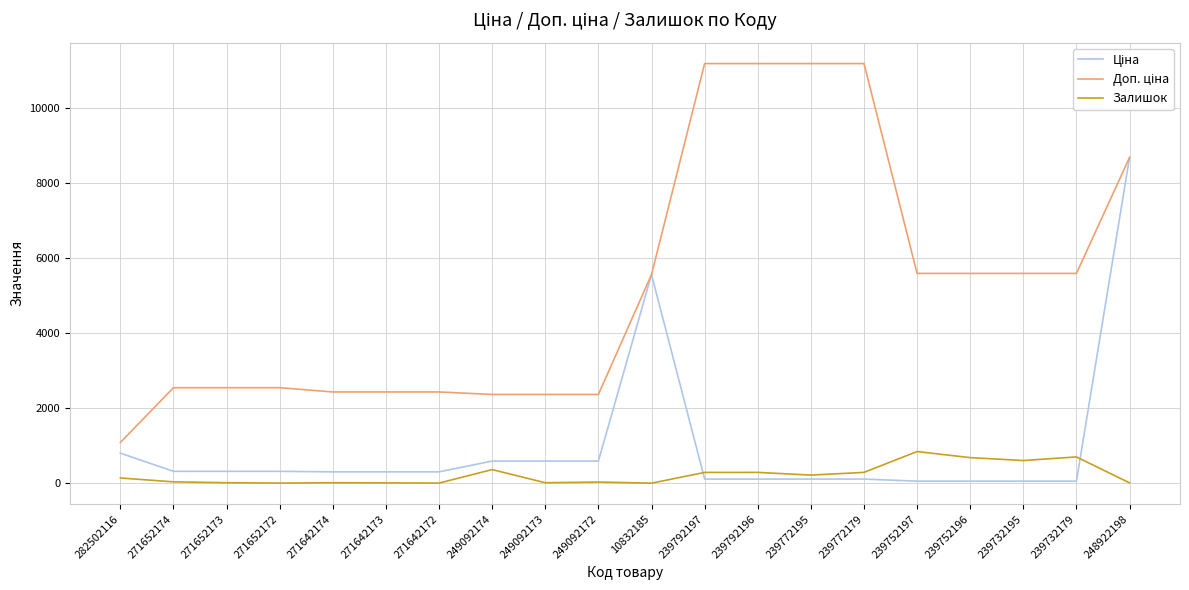

At which category is the sum across all series the highest?

248922198